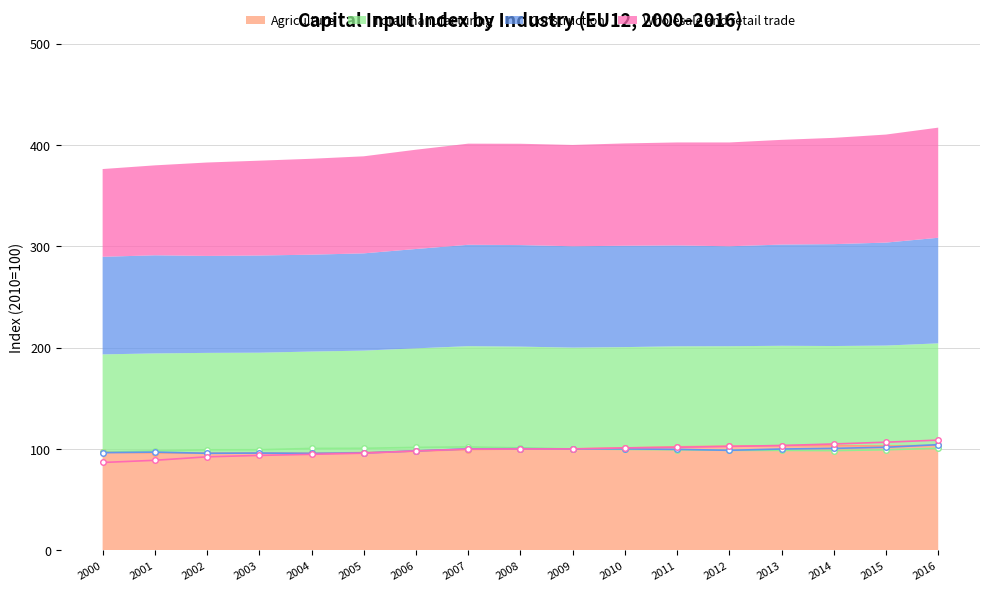

What are all the series names shown in the legend?

Agriculture, Total manufacturing, Construction, Wholesale and retail trade